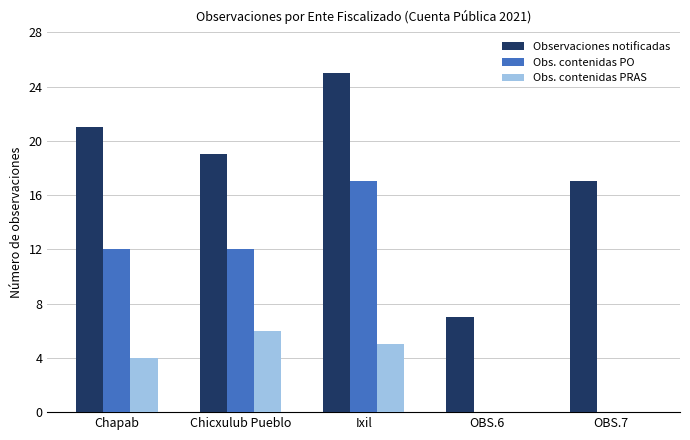

How many series are shown in this chart?

3